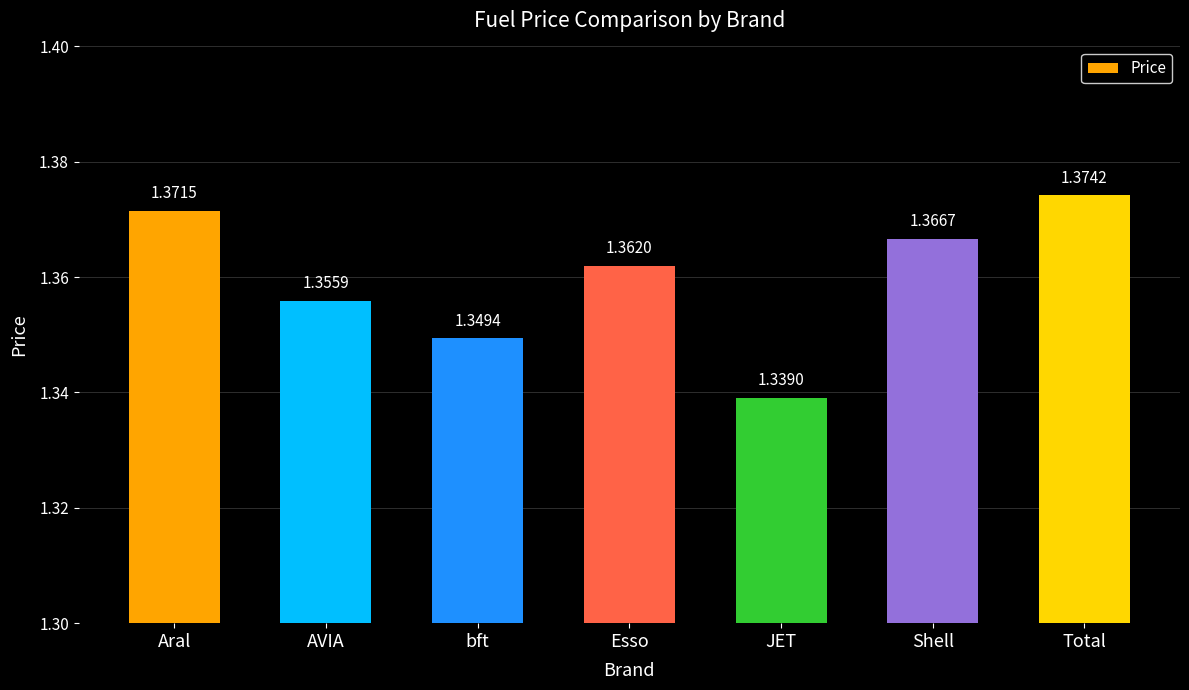

Between Shell and Aral, which is larger?

Aral